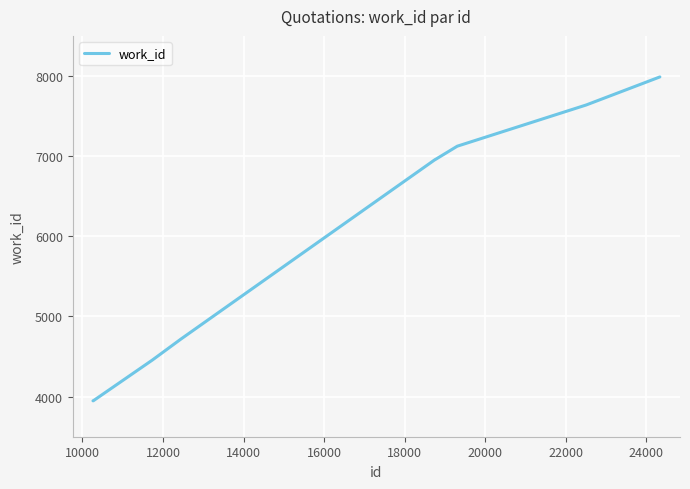

How many values are below 6957?

4